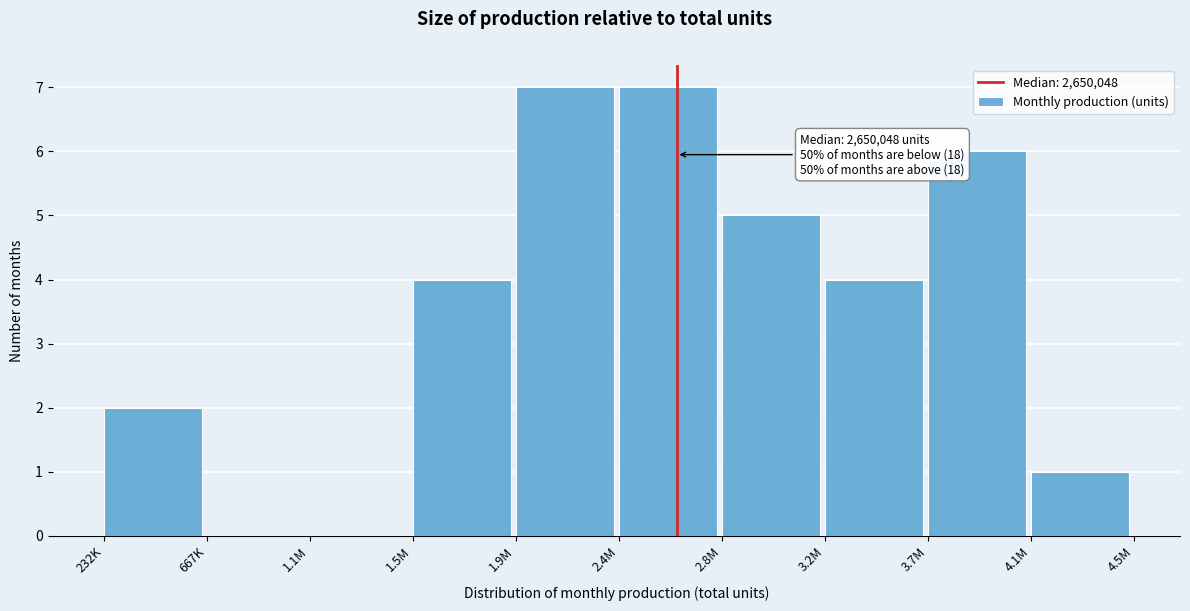

Reading right to left, extract all data points from this chart.

4.1M=1	3.7M=6	3.2M=4	2.8M=5	2.4M=7	1.9M=7	1.5M=4	1.1M=0	667K=0	232K=2